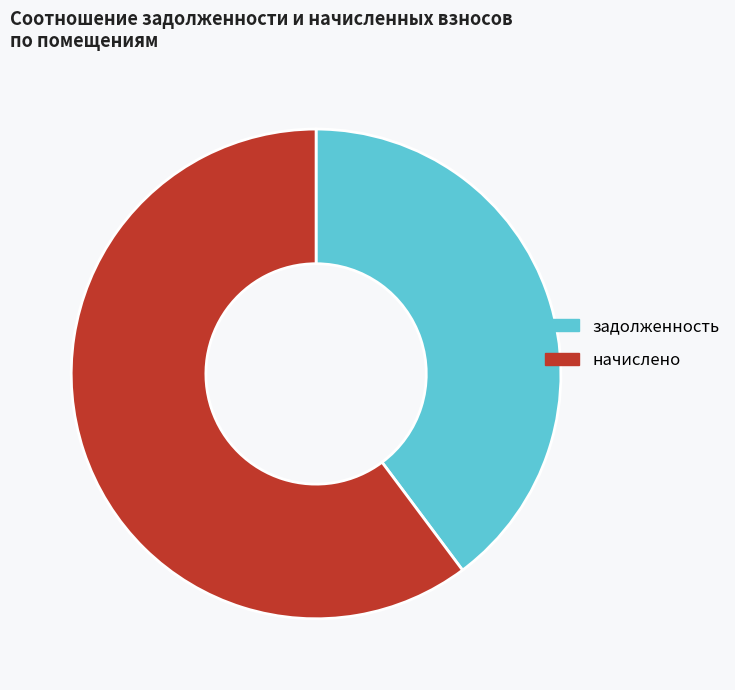

Do задолженность and начислено together represent more than half of the pie?

Yes